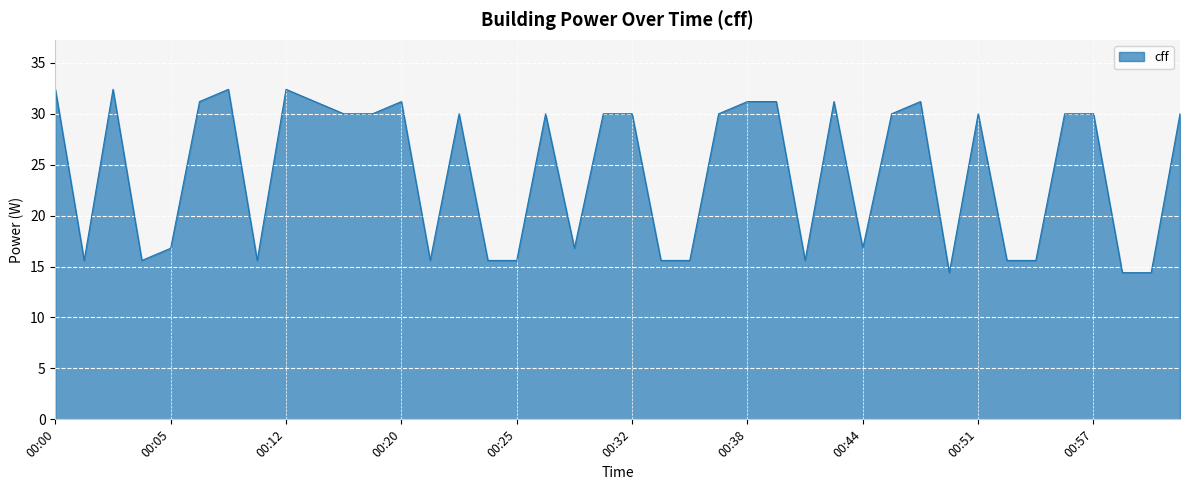

What is the difference between the maximum and minimum values?

18.0